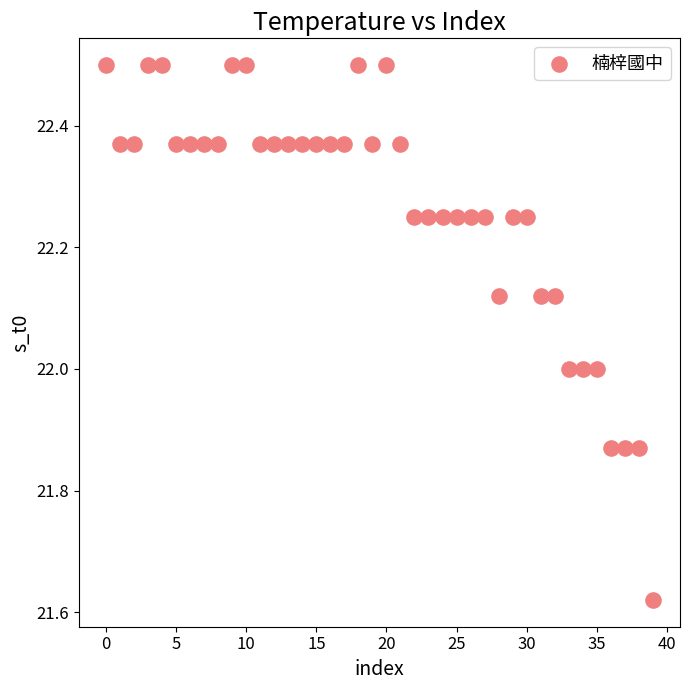

What is the range of Y values (max minus min)?

0.9